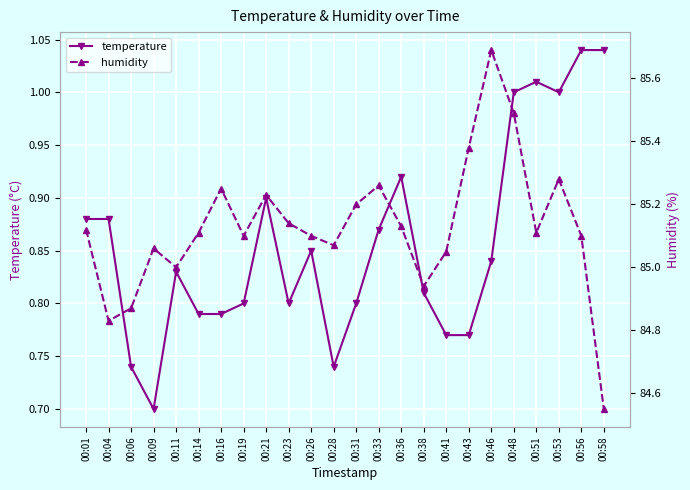

What is the minimum value for humidity?

84.5